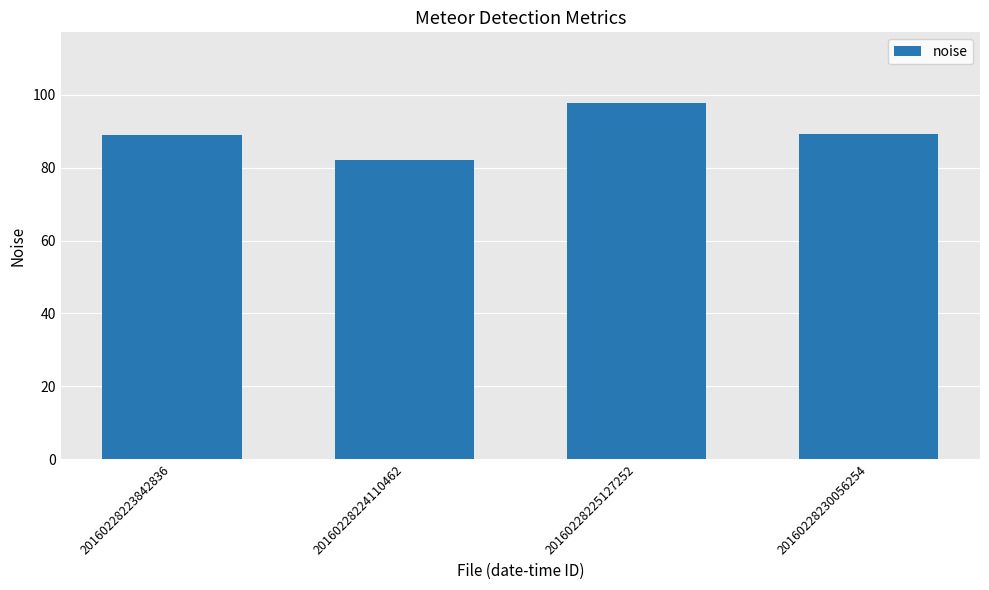

What is the value of the 3rd bar from the left?

97.6